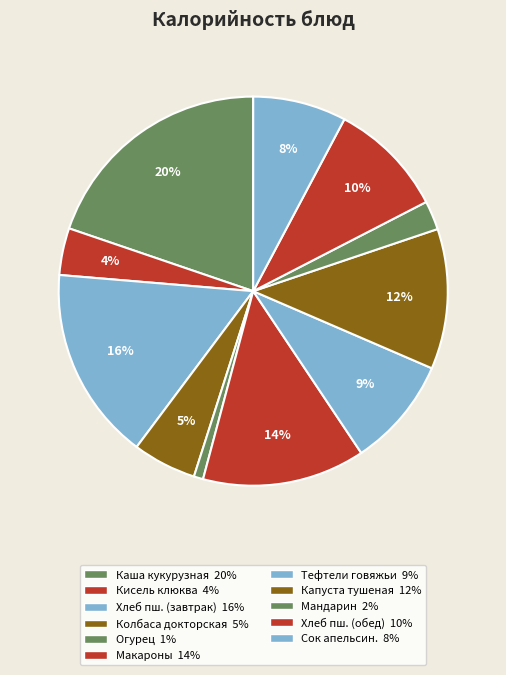

Count the number of slices in the pie.

11